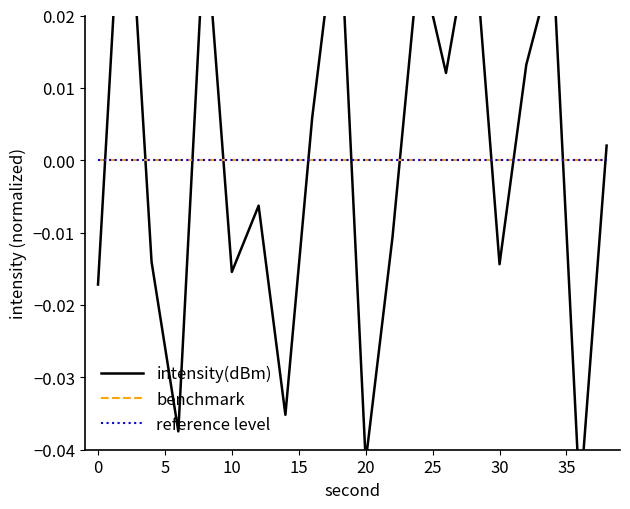

Is it true that reference level equals 0.0 at 11?

True